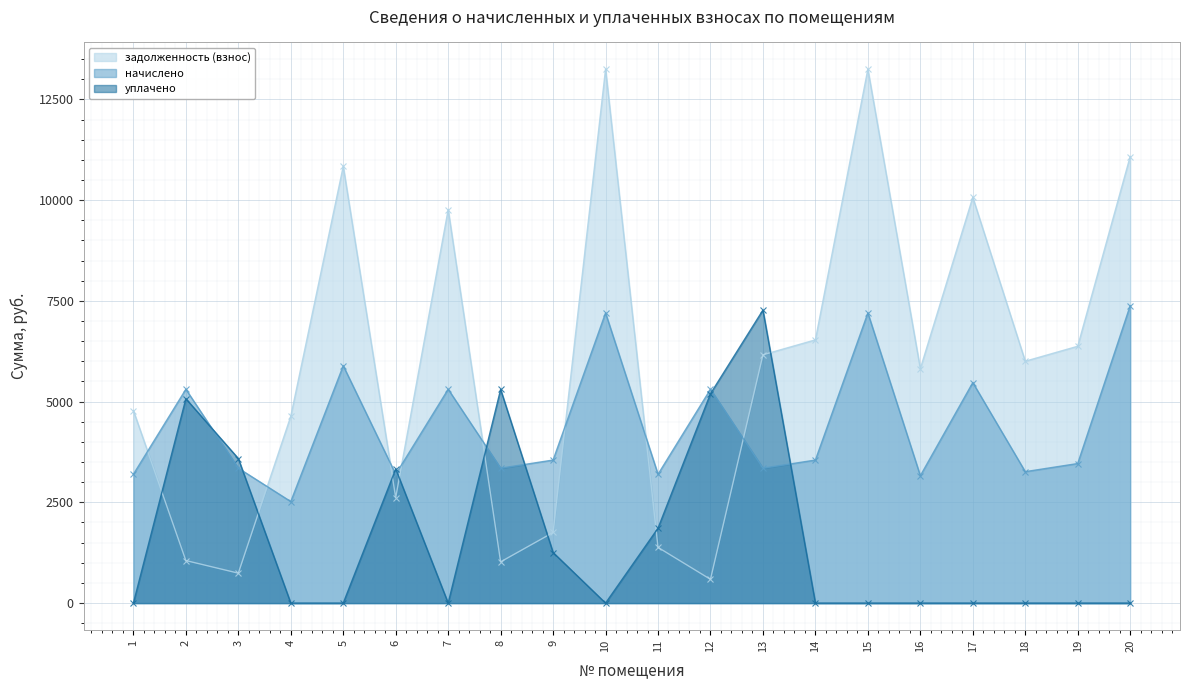

True or false: задолженность (взнос) has more than 0 points higher than both neighbors.

True